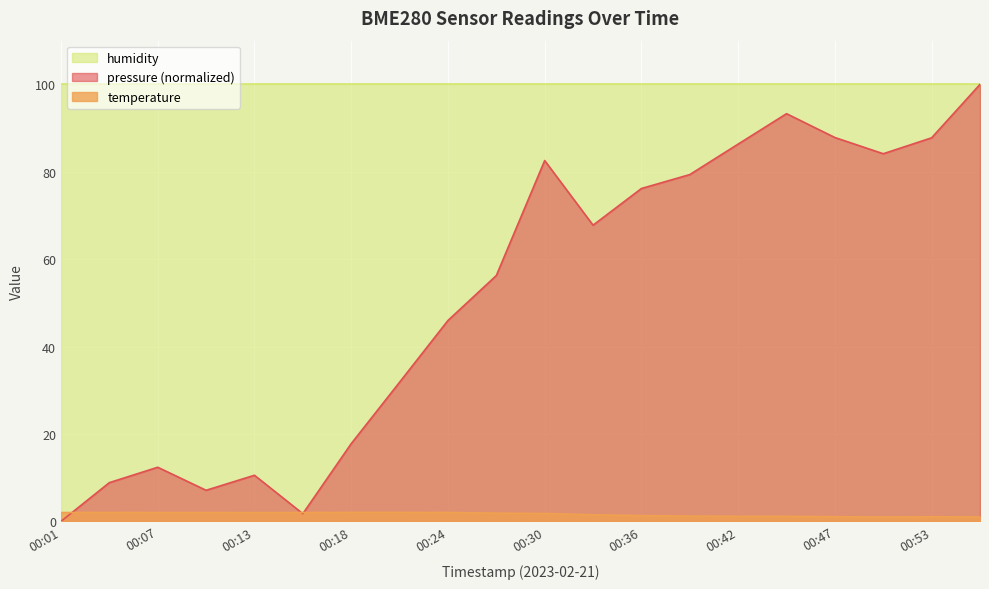

How many intersections are there between pressure and temperature?

3